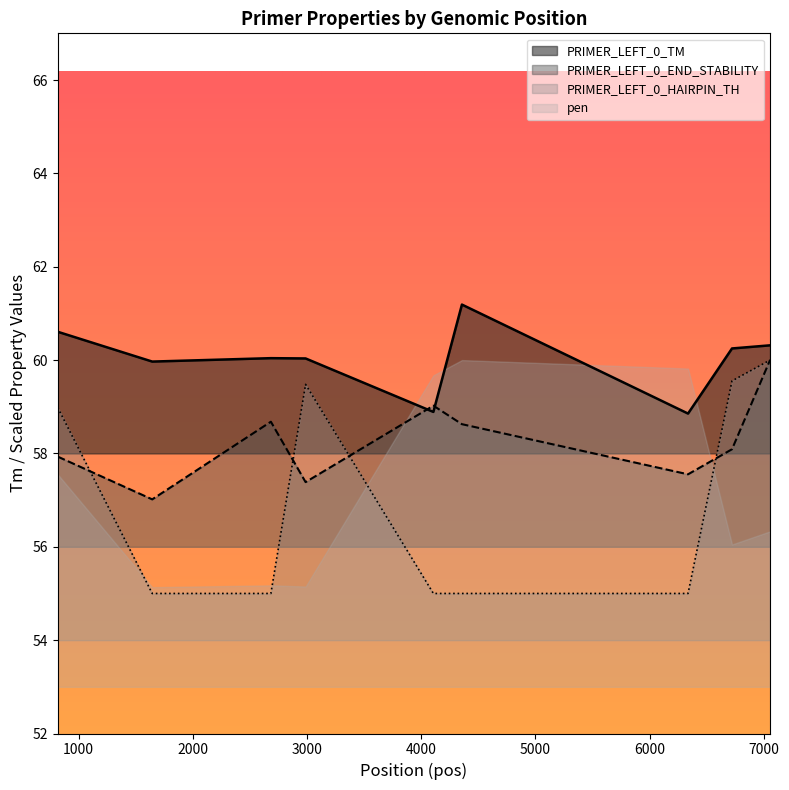

List the series in order of their peak value, lowest first.

PRIMER_LEFT_0_HAIRPIN_TH, PRIMER_LEFT_0_END_STABILITY, PRIMER_LEFT_0_TM